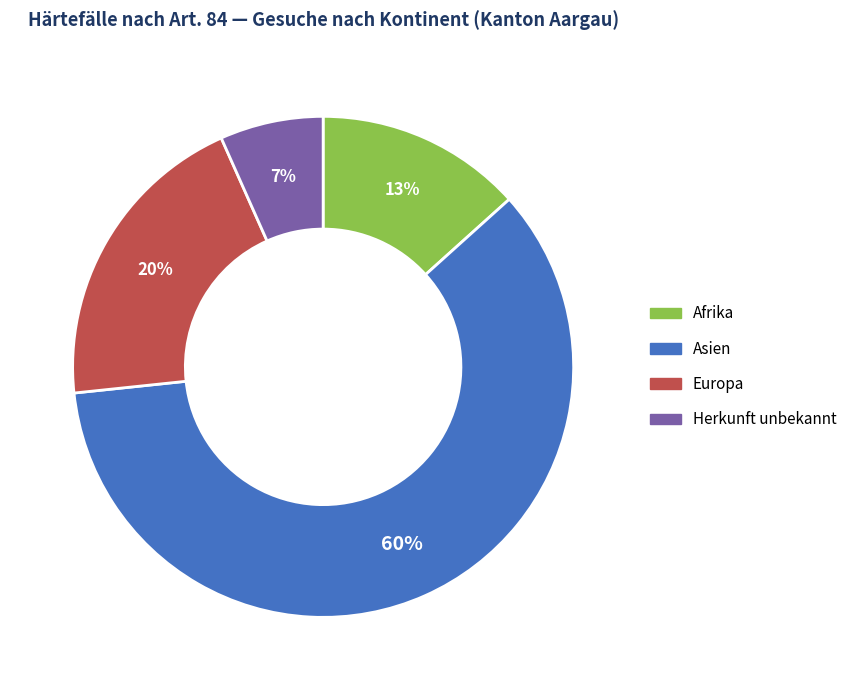

The Afrika slice represents 1% of the pie. True or false?

False